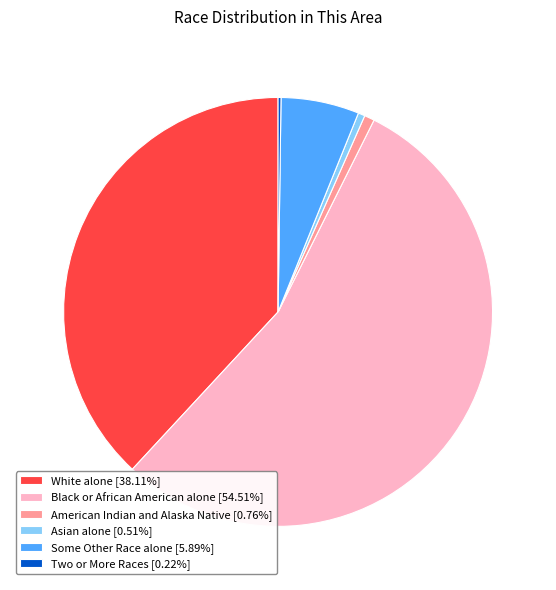

Does any single category account for the majority?

Yes